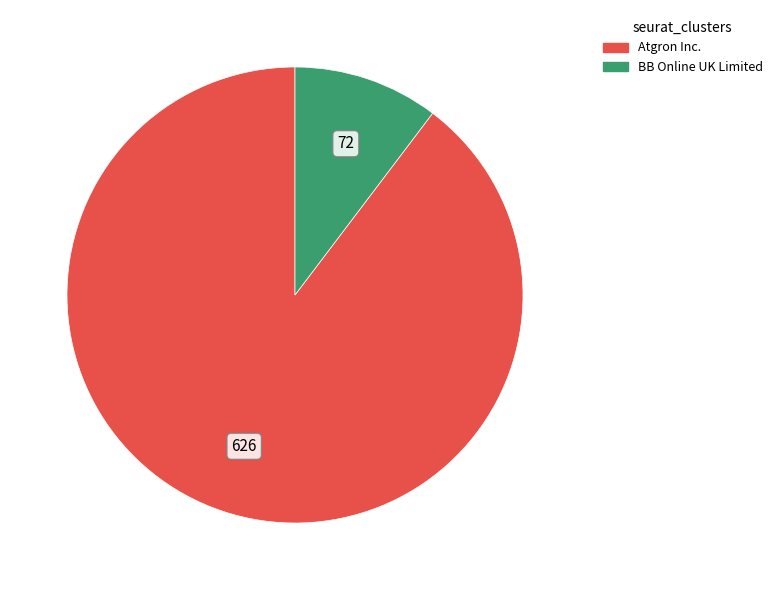

Count the number of slices in the pie.

2